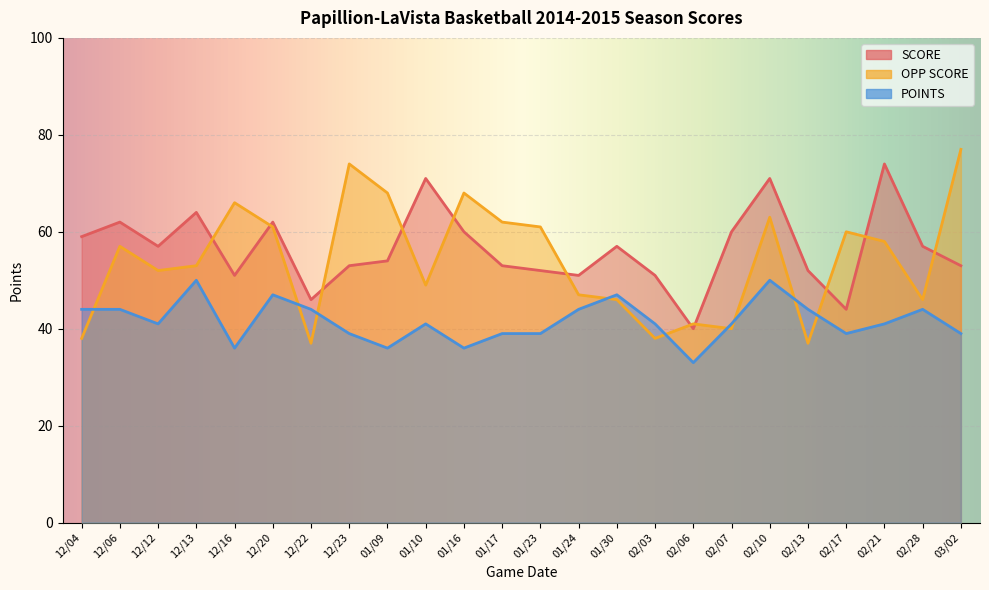

Does the chart display data point markers on the line(s)?

No